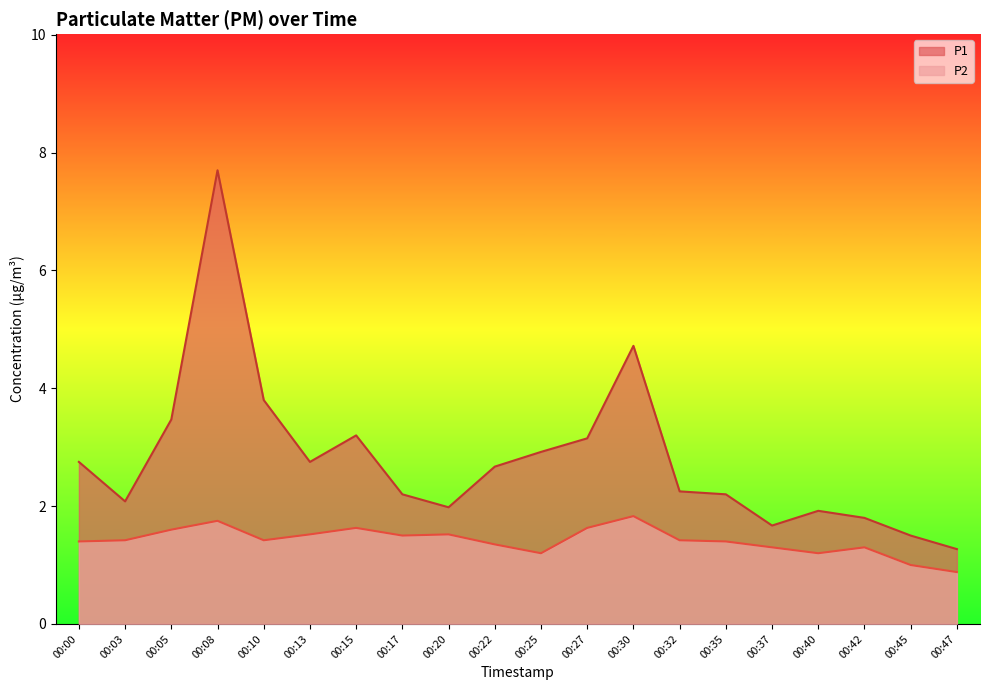

How many interior local peaks does the P2 series have?

5